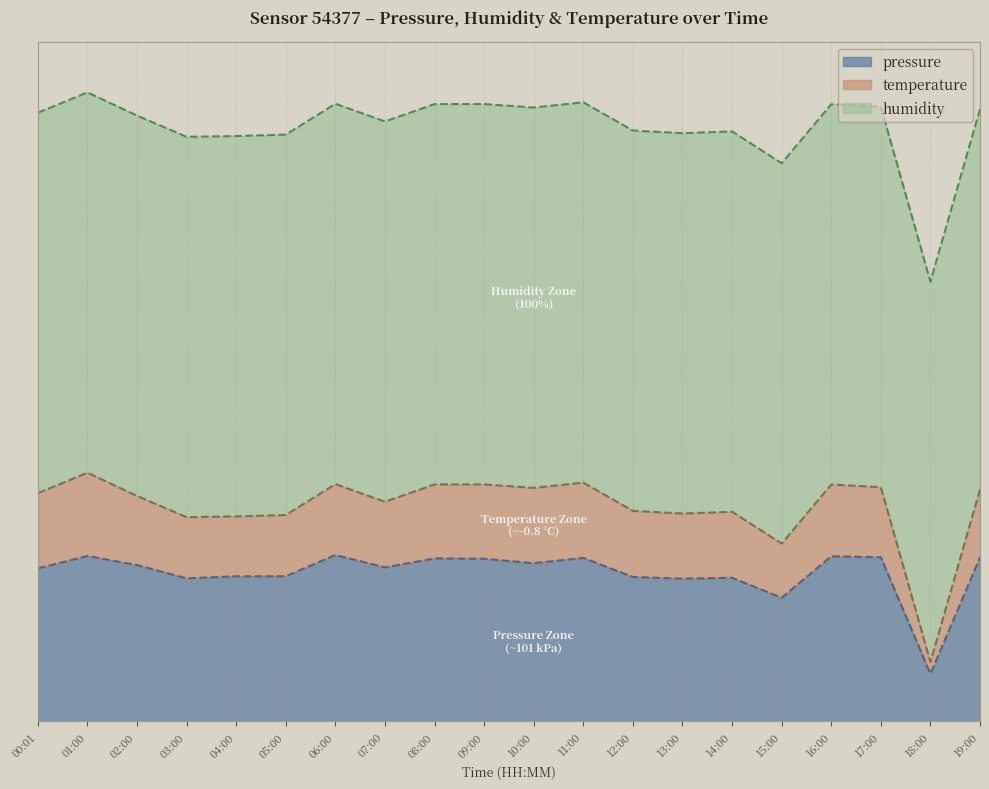

Is it true that pressure equals 6576.2 at 02:00?

True